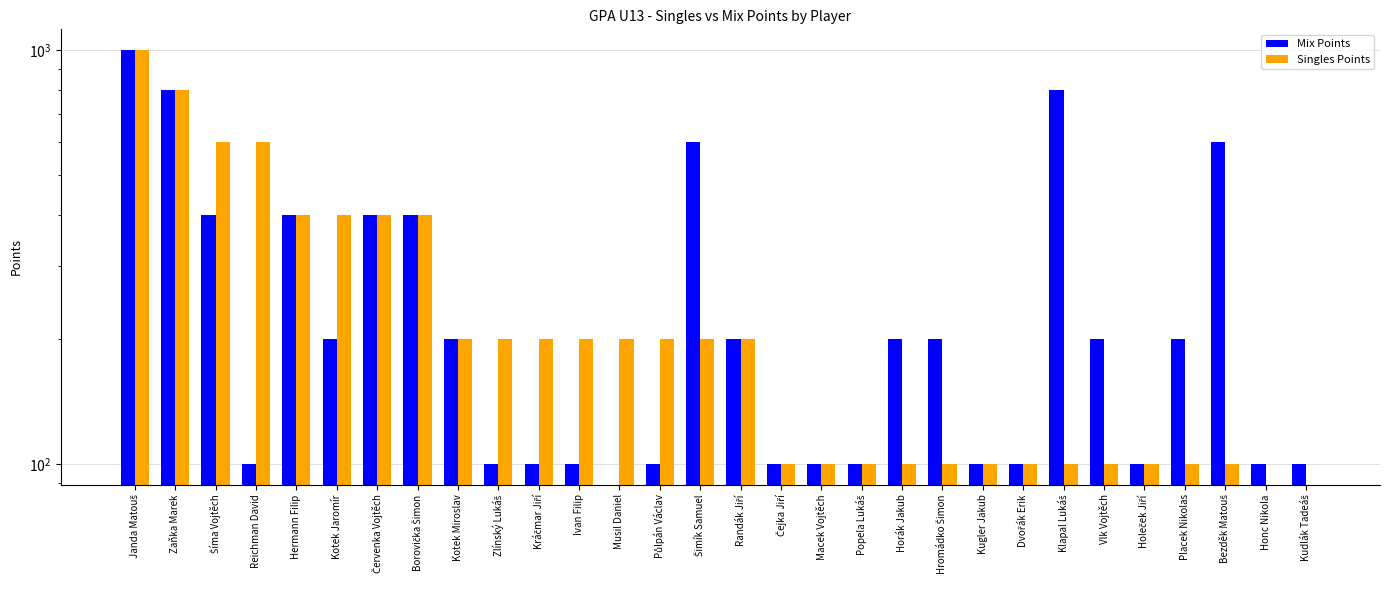

Which series has the largest range (max minus min)?

Mix Points